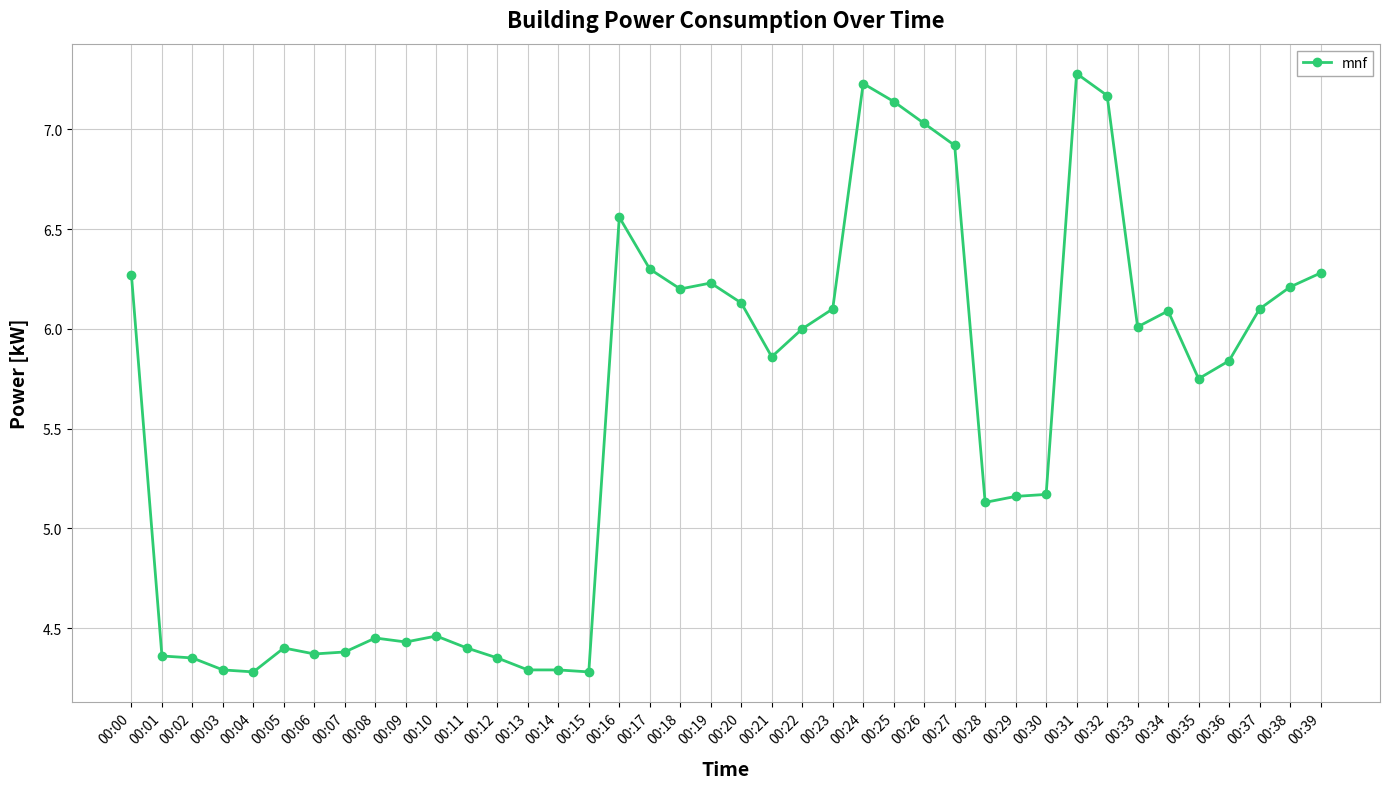

What is the value of the 28th point from the left?

6.9